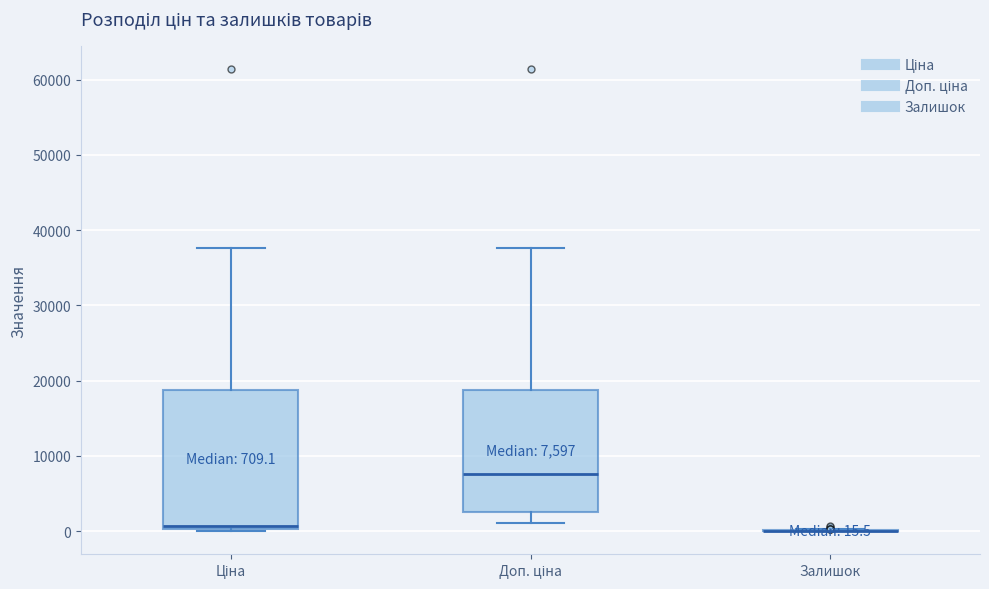

Which box is the tallest, from its lower edge to its upper edge?

Ціна